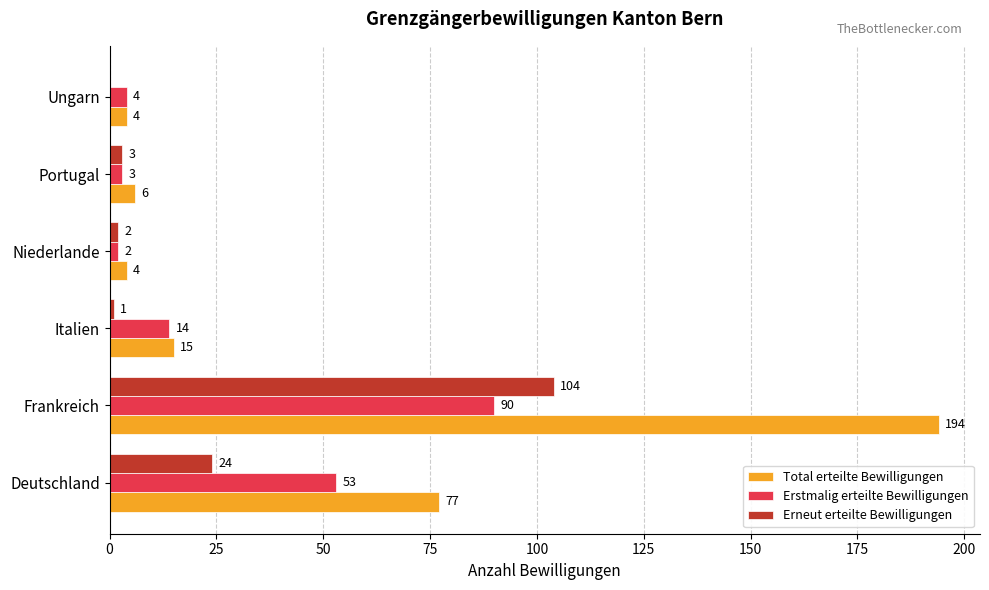

Which series has the largest total across all categories?

Total erteilte Bewilligungen